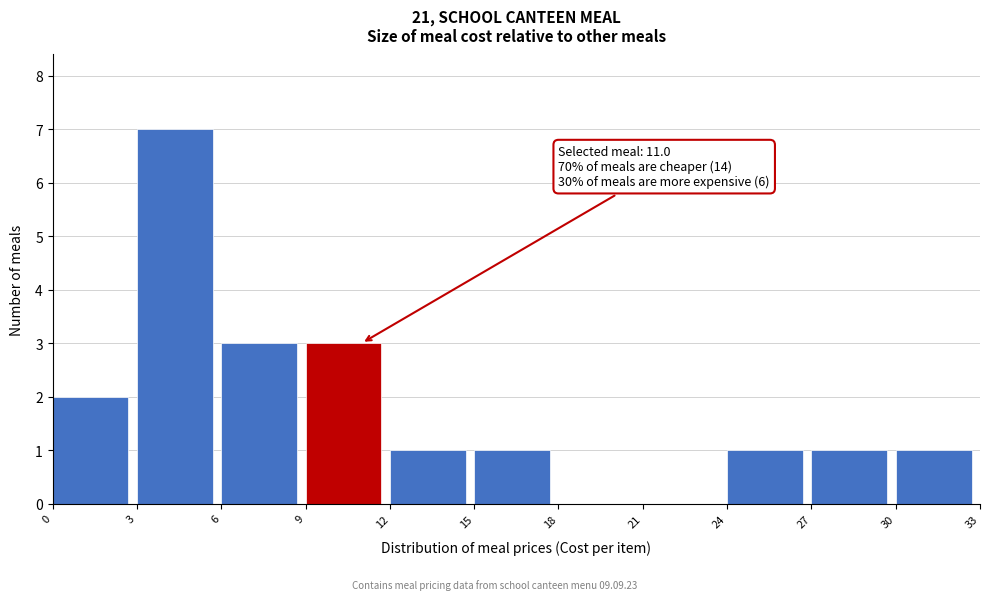

Over which range of the x-axis is the bar tallest?

3 to 6